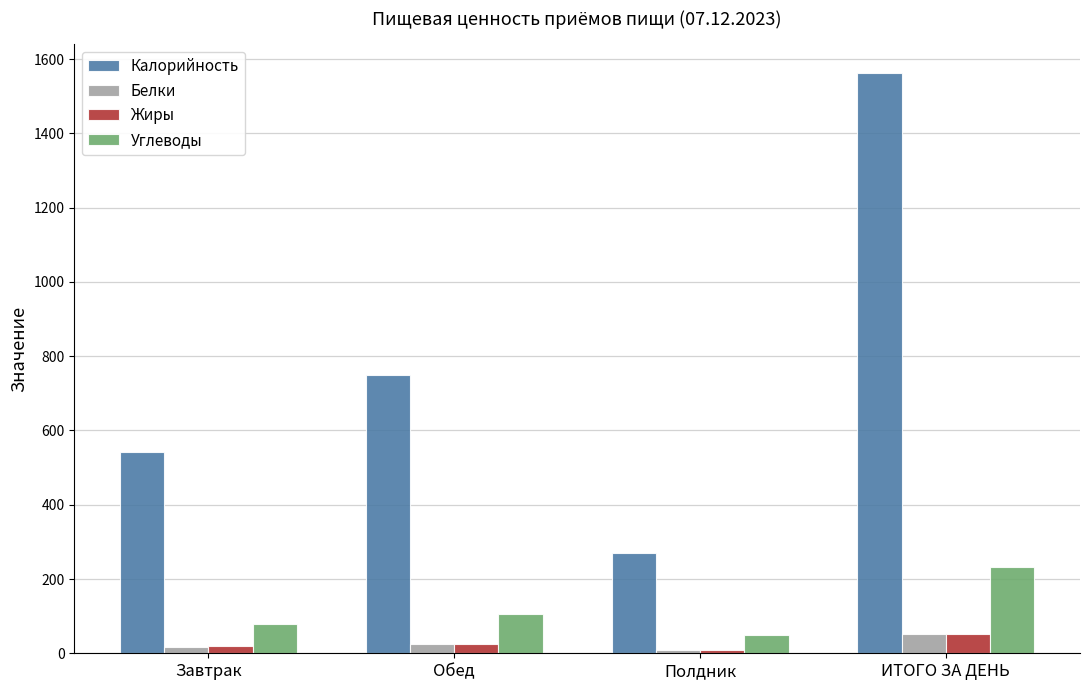

What is the value of the Жиры bar at the 4th from the left?

51.9